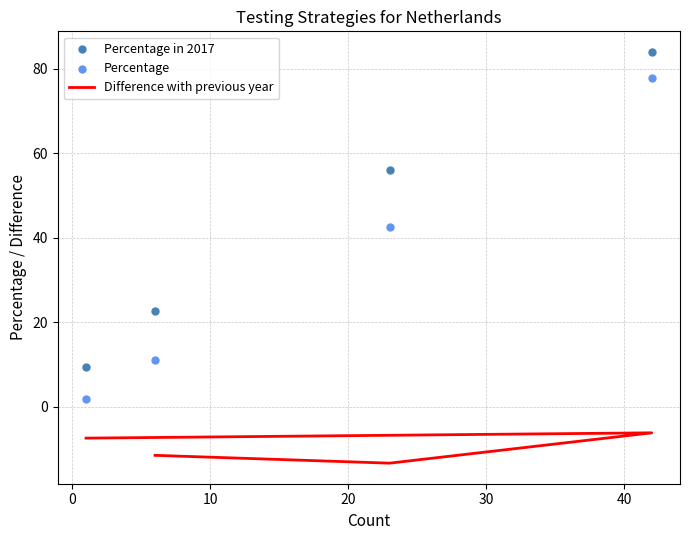

Which series has the widest spread of Y values?

Percentage